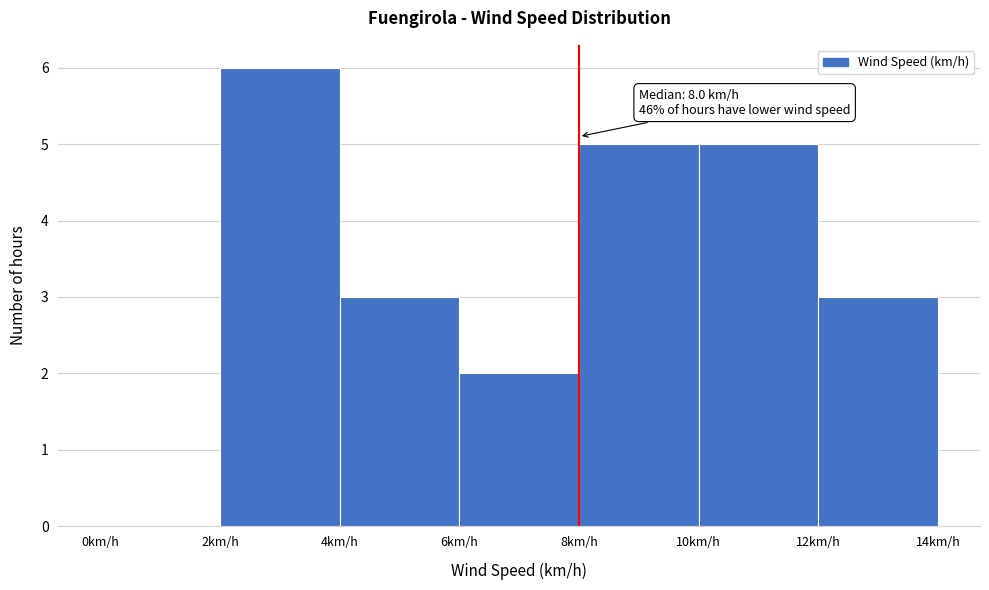

Over which range of the x-axis is the bar tallest?

2 to 4